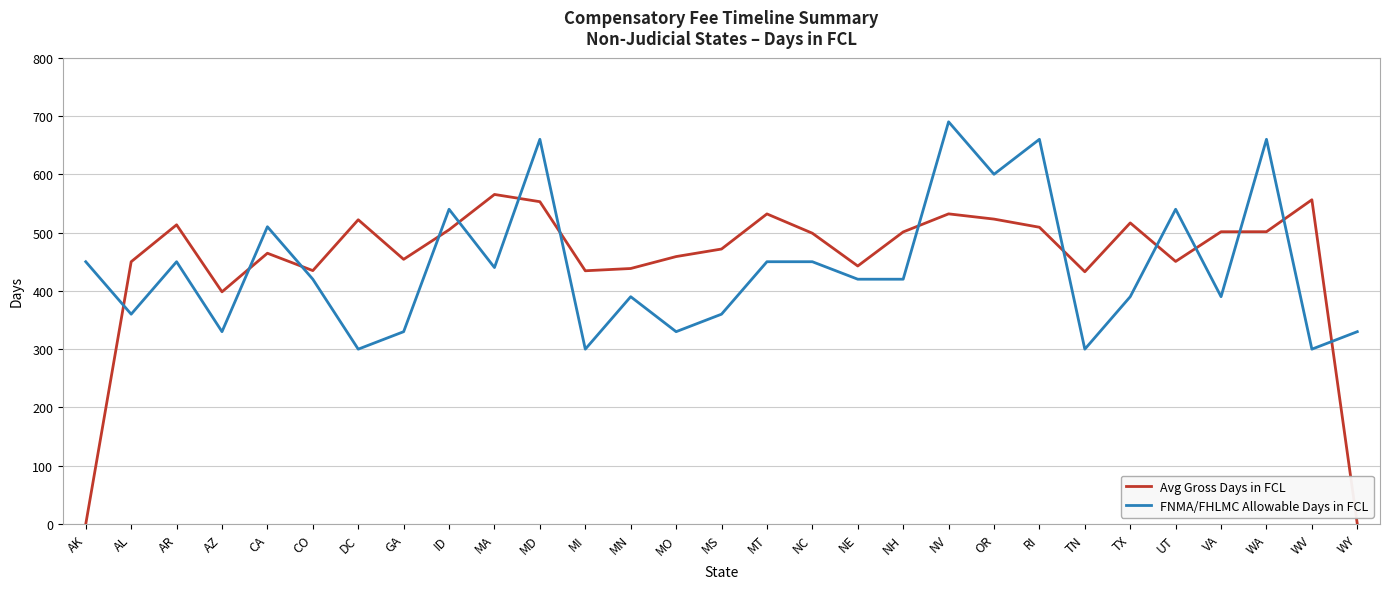

The FNMA/FHLMC Allowable Days in FCL series shows 580.6 at MS. True or false?

False